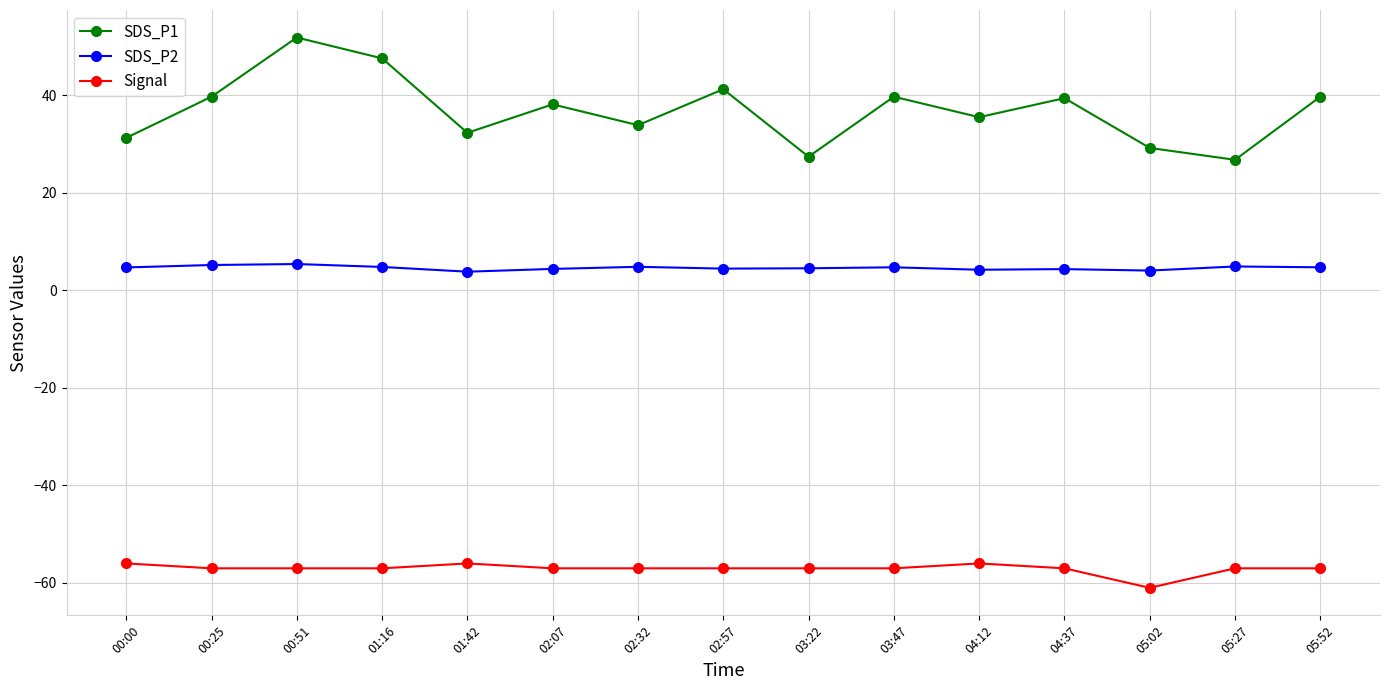

Rank the series at 00:51 from lowest to highest value.

Signal, SDS_P2, SDS_P1